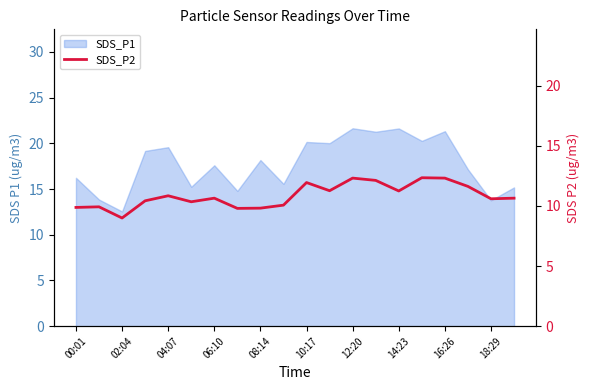

True or false: the data has more than 1 interior local peaks.

True